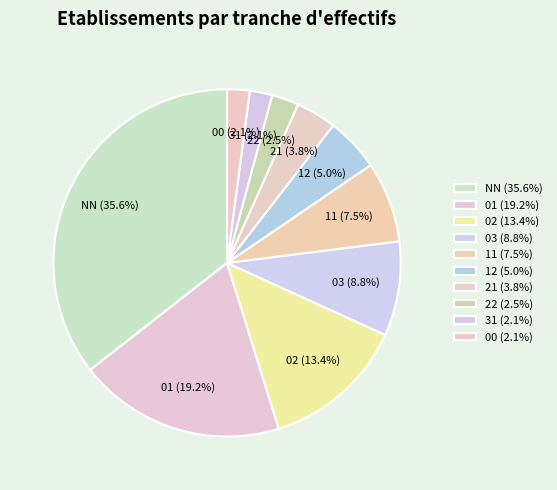

What percentage is NOT represented by 12?

95.0%